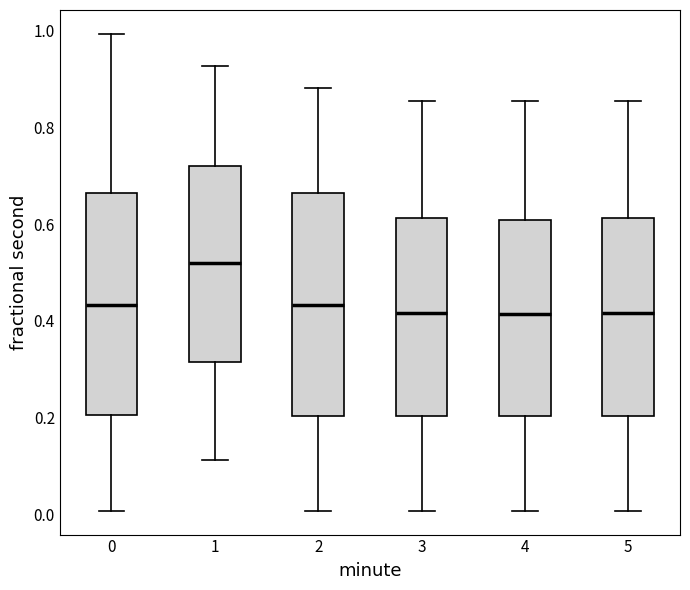

Reading left to right, transcribe this box plot: for each box, give where its median line is, the range the box spans, and where its two whiskers end, as read against the y-axis. The values are not printed on the chart, so give them approximately, as read against the axis.

0: median 0.44, box 0.20 to 0.66, whiskers 0.00 to 1.00
1: median 0.52, box 0.32 to 0.72, whiskers 0.12 to 0.92
2: median 0.44, box 0.20 to 0.66, whiskers 0.00 to 0.88
3: median 0.42, box 0.20 to 0.62, whiskers 0.00 to 0.86
4: median 0.42, box 0.20 to 0.60, whiskers 0.00 to 0.86
5: median 0.42, box 0.20 to 0.62, whiskers 0.00 to 0.86